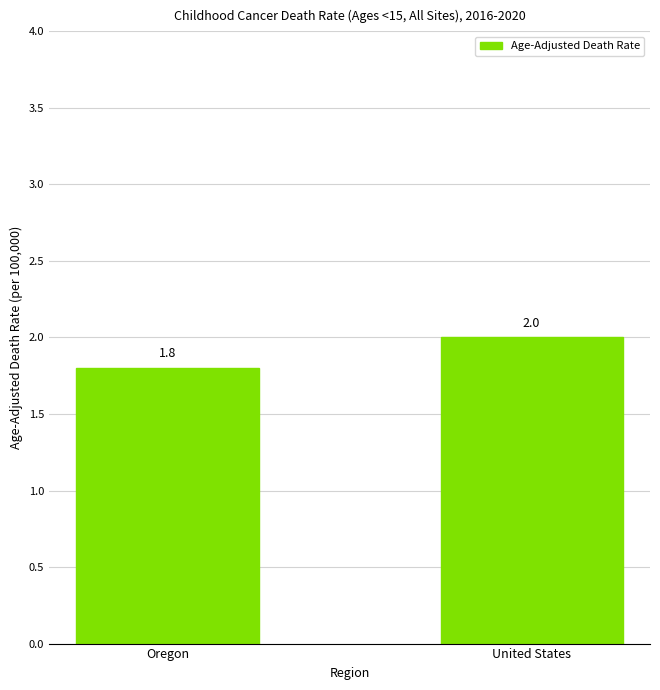

At which label is the value closest to 1?

Oregon